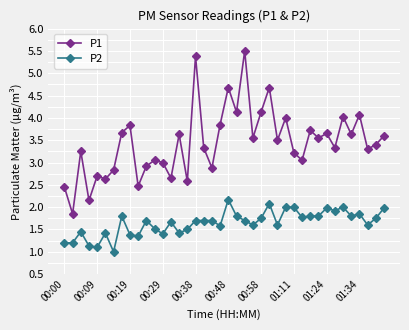

Which series has the largest range (max minus min)?

P1